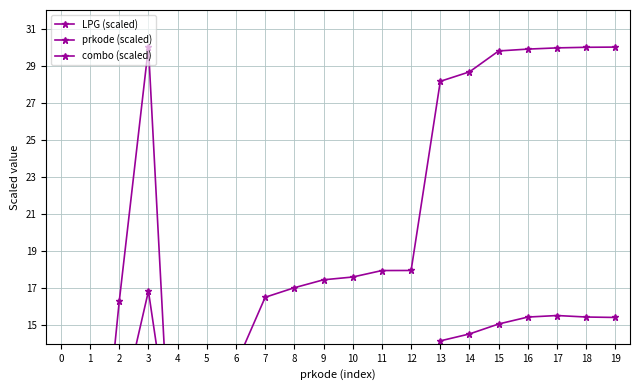

Reading left to right, extract all data points from this chart.

LPG (scaled): 0.0	0.6	16.3	30.0	0.1	0.2	0.2	0.1	0.3	0.8	0.3	0.2	0.2	0.2	0.4	0.3	1.0	1.1	0.9	0.8
prkode (scaled): 0.0	1.2	3.7	3.7	12.3	12.3	12.9	16.5	17.0	17.5	17.6	18.0	18.0	28.2	28.7	29.8	29.9	30.0	30.0	30.0
combo (scaled): 0.0	0.9	10.0	16.8	6.2	6.3	6.6	8.3	8.7	9.1	8.9	9.1	9.1	14.2	14.5	15.1	15.4	15.5	15.4	15.4